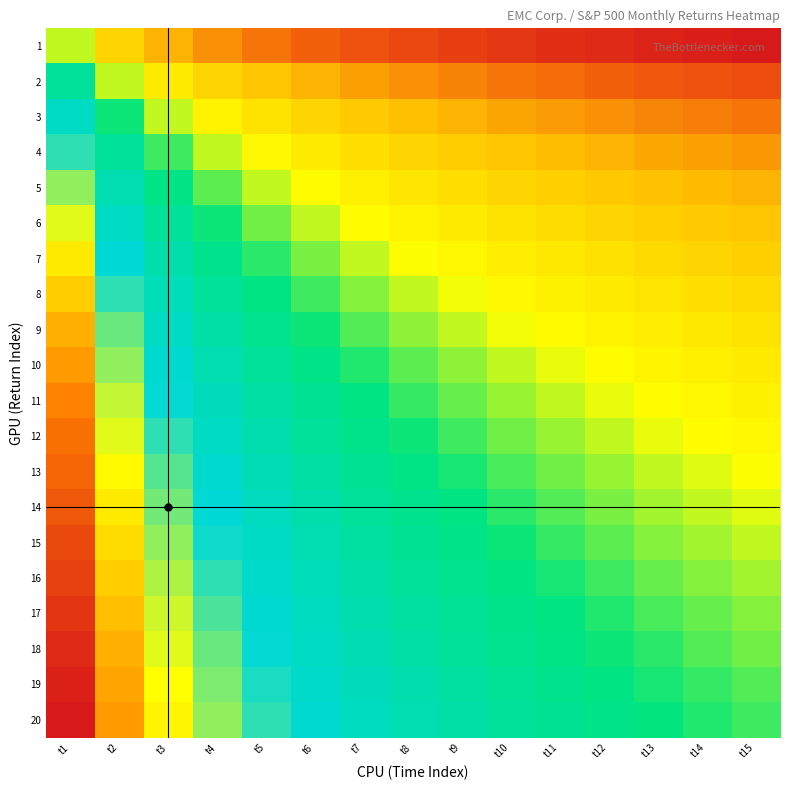

Reading left to right, extract all data points from this chart.

1: t1=0.5	t2=0.4	t3=0.3	t4=0.2	t5=0.2	t6=0.2	t7=0.1	t8=0.1	t9=0.1	t10=0.1	t11=0.1	t12=0.0	t13=0.0	t14=0.0	t15=0.0
2: t1=0.6	t2=0.5	t3=0.4	t4=0.4	t5=0.3	t6=0.3	t7=0.3	t8=0.2	t9=0.2	t10=0.2	t11=0.2	t12=0.2	t13=0.1	t14=0.1	t15=0.1
3: t1=0.7	t2=0.5	t3=0.5	t4=0.4	t5=0.4	t6=0.4	t7=0.3	t8=0.3	t9=0.3	t10=0.3	t11=0.2	t12=0.2	t13=0.2	t14=0.2	t15=0.2
4: t1=0.7	t2=0.6	t3=0.5	t4=0.5	t5=0.4	t6=0.4	t7=0.4	t8=0.4	t9=0.3	t10=0.3	t11=0.3	t12=0.3	t13=0.3	t14=0.3	t15=0.2
5: t1=0.8	t2=0.6	t3=0.6	t4=0.5	t5=0.5	t6=0.4	t7=0.4	t8=0.4	t9=0.4	t10=0.4	t11=0.3	t12=0.3	t13=0.3	t14=0.3	t15=0.3
6: t1=0.8	t2=0.7	t3=0.6	t4=0.5	t5=0.5	t6=0.5	t7=0.4	t8=0.4	t9=0.4	t10=0.4	t11=0.4	t12=0.4	t13=0.3	t14=0.3	t15=0.3
7: t1=0.8	t2=0.7	t3=0.6	t4=0.6	t5=0.5	t6=0.5	t7=0.5	t8=0.5	t9=0.4	t10=0.4	t11=0.4	t12=0.4	t13=0.4	t14=0.4	t15=0.3
8: t1=0.8	t2=0.7	t3=0.6	t4=0.6	t5=0.6	t6=0.5	t7=0.5	t8=0.5	t9=0.5	t10=0.4	t11=0.4	t12=0.4	t13=0.4	t14=0.4	t15=0.4
9: t1=0.9	t2=0.7	t3=0.7	t4=0.6	t5=0.6	t6=0.5	t7=0.5	t8=0.5	t9=0.5	t10=0.5	t11=0.4	t12=0.4	t13=0.4	t14=0.4	t15=0.4
10: t1=0.9	t2=0.8	t3=0.7	t4=0.6	t5=0.6	t6=0.6	t7=0.5	t8=0.5	t9=0.5	t10=0.5	t11=0.5	t12=0.4	t13=0.4	t14=0.4	t15=0.4
11: t1=0.9	t2=0.8	t3=0.7	t4=0.7	t5=0.6	t6=0.6	t7=0.6	t8=0.5	t9=0.5	t10=0.5	t11=0.5	t12=0.5	t13=0.4	t14=0.4	t15=0.4
12: t1=0.9	t2=0.8	t3=0.7	t4=0.7	t5=0.6	t6=0.6	t7=0.6	t8=0.5	t9=0.5	t10=0.5	t11=0.5	t12=0.5	t13=0.5	t14=0.4	t15=0.4
13: t1=0.9	t2=0.8	t3=0.7	t4=0.7	t5=0.6	t6=0.6	t7=0.6	t8=0.6	t9=0.5	t10=0.5	t11=0.5	t12=0.5	t13=0.5	t14=0.5	t15=0.4
14: t1=0.9	t2=0.8	t3=0.7	t4=0.7	t5=0.7	t6=0.6	t7=0.6	t8=0.6	t9=0.6	t10=0.5	t11=0.5	t12=0.5	t13=0.5	t14=0.5	t15=0.5
15: t1=0.9	t2=0.8	t3=0.8	t4=0.7	t5=0.7	t6=0.6	t7=0.6	t8=0.6	t9=0.6	t10=0.5	t11=0.5	t12=0.5	t13=0.5	t14=0.5	t15=0.5
16: t1=1.0	t2=0.8	t3=0.8	t4=0.7	t5=0.7	t6=0.6	t7=0.6	t8=0.6	t9=0.6	t10=0.6	t11=0.5	t12=0.5	t13=0.5	t14=0.5	t15=0.5
17: t1=1.0	t2=0.8	t3=0.8	t4=0.7	t5=0.7	t6=0.7	t7=0.6	t8=0.6	t9=0.6	t10=0.6	t11=0.6	t12=0.5	t13=0.5	t14=0.5	t15=0.5
18: t1=1.0	t2=0.9	t3=0.8	t4=0.7	t5=0.7	t6=0.7	t7=0.6	t8=0.6	t9=0.6	t10=0.6	t11=0.6	t12=0.5	t13=0.5	t14=0.5	t15=0.5
19: t1=1.0	t2=0.9	t3=0.8	t4=0.7	t5=0.7	t6=0.7	t7=0.6	t8=0.6	t9=0.6	t10=0.6	t11=0.6	t12=0.6	t13=0.5	t14=0.5	t15=0.5
20: t1=1.0	t2=0.9	t3=0.8	t4=0.8	t5=0.7	t6=0.7	t7=0.7	t8=0.6	t9=0.6	t10=0.6	t11=0.6	t12=0.6	t13=0.6	t14=0.5	t15=0.5